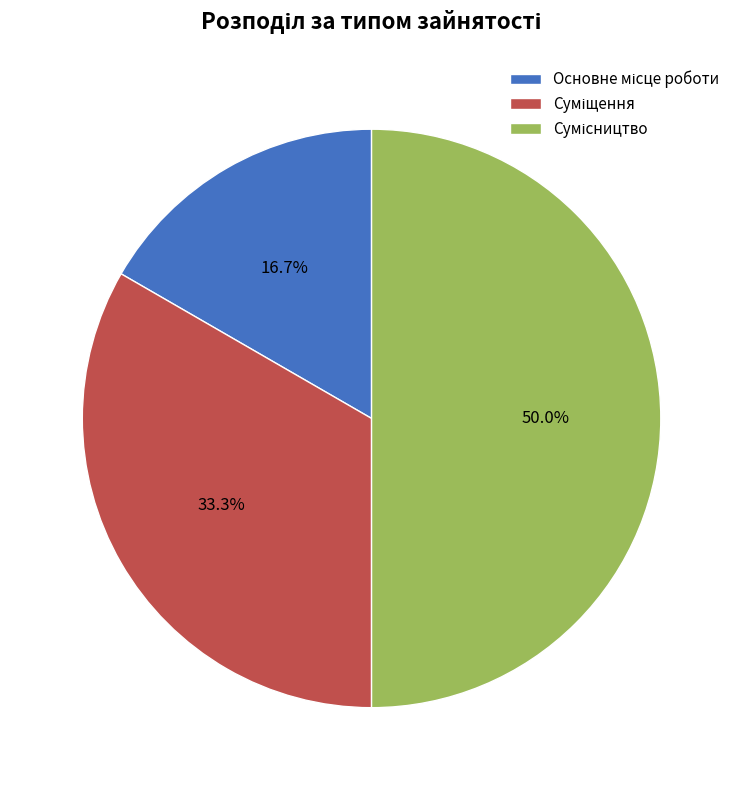

What is the change in value from Основне місце роботи to Суміщення?

+1